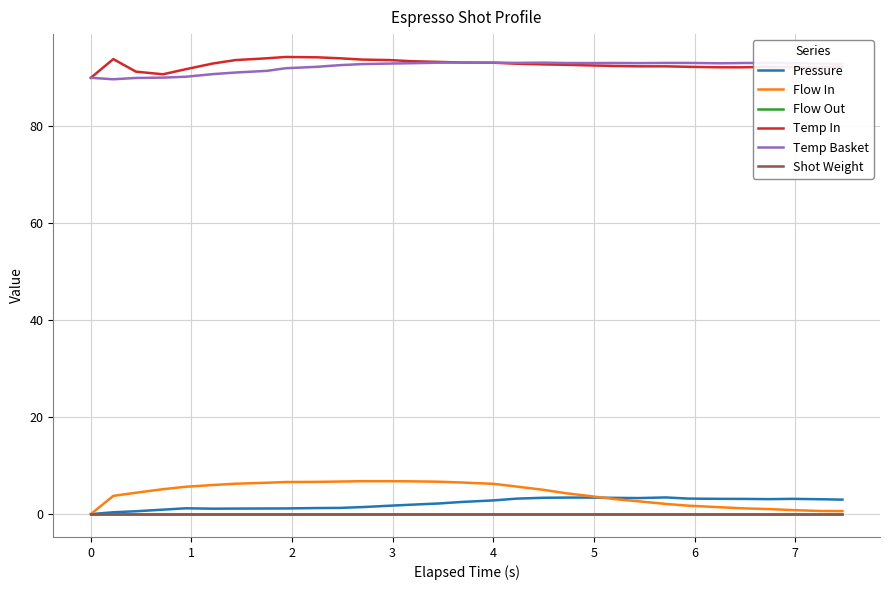

True or false: Shot Weight has more than 0 points higher than both neighbors.

False